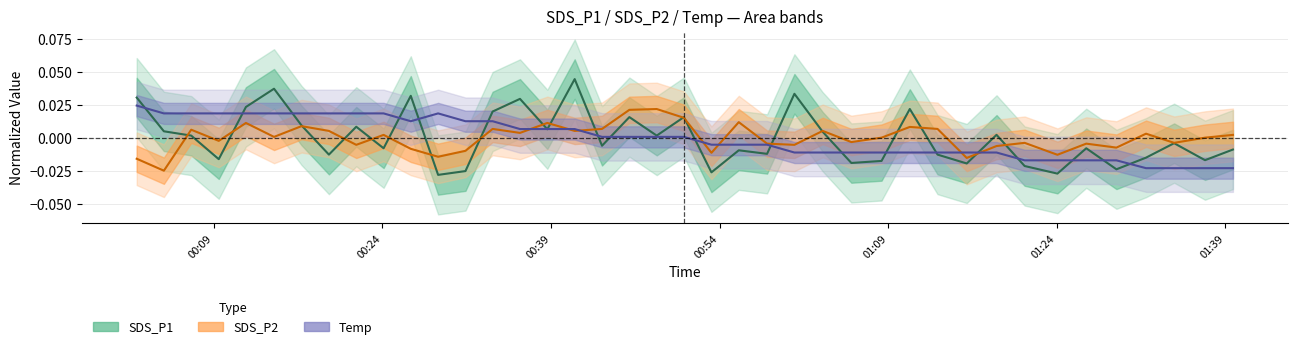

What are all the series names shown in the legend?

SDS_P1, SDS_P2, Temp